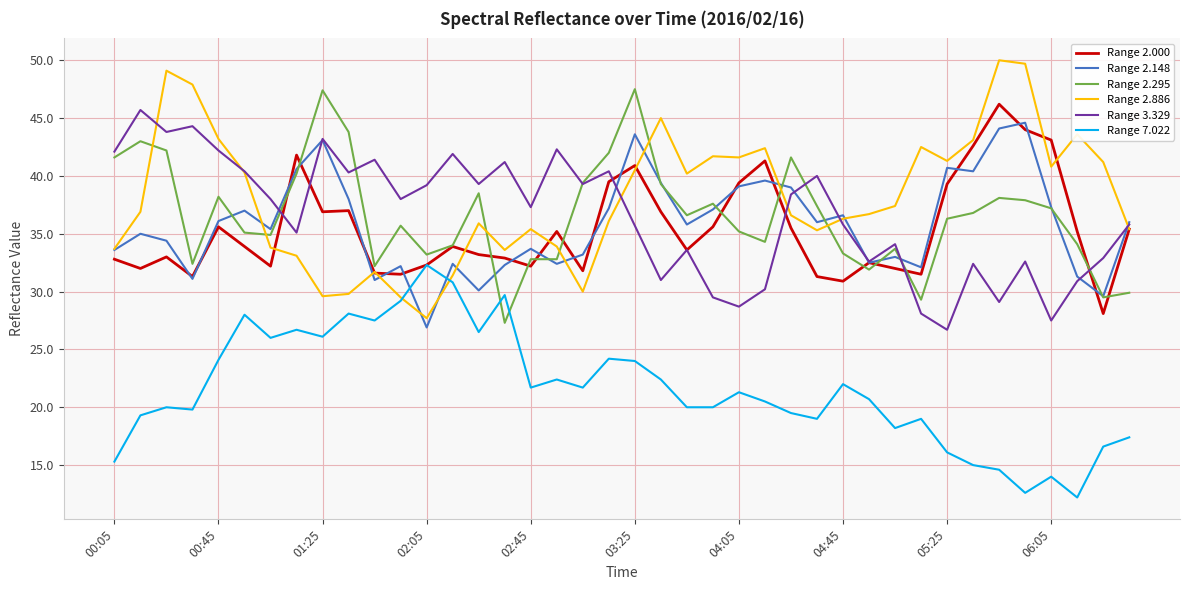

What is the greatest value displayed?

50.0